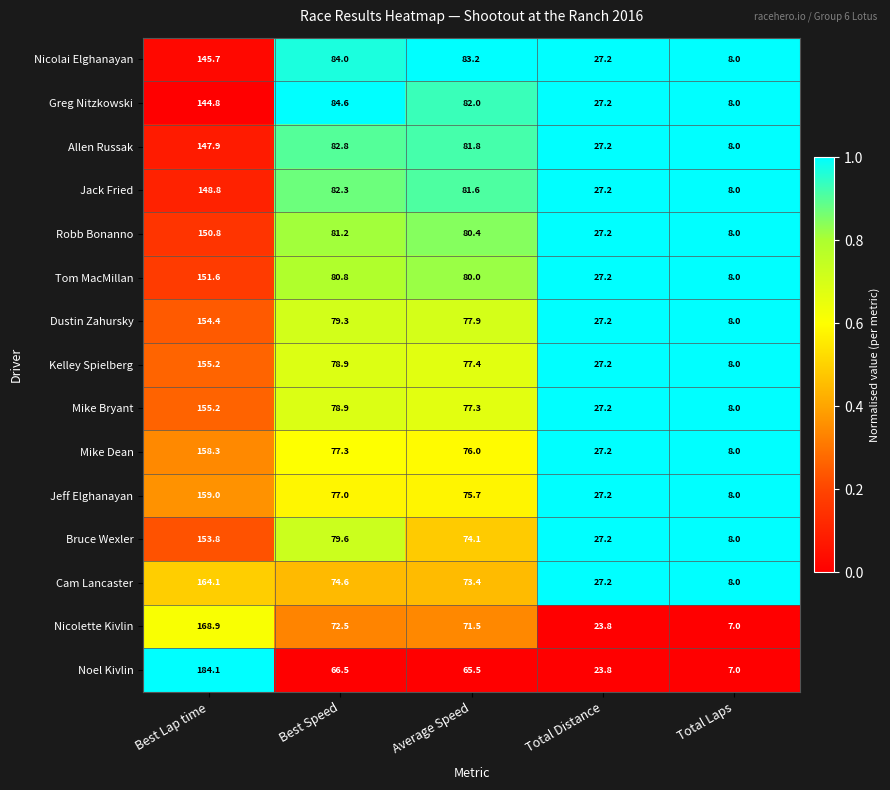

At which category is the sum across all series the highest?

Best Lap time